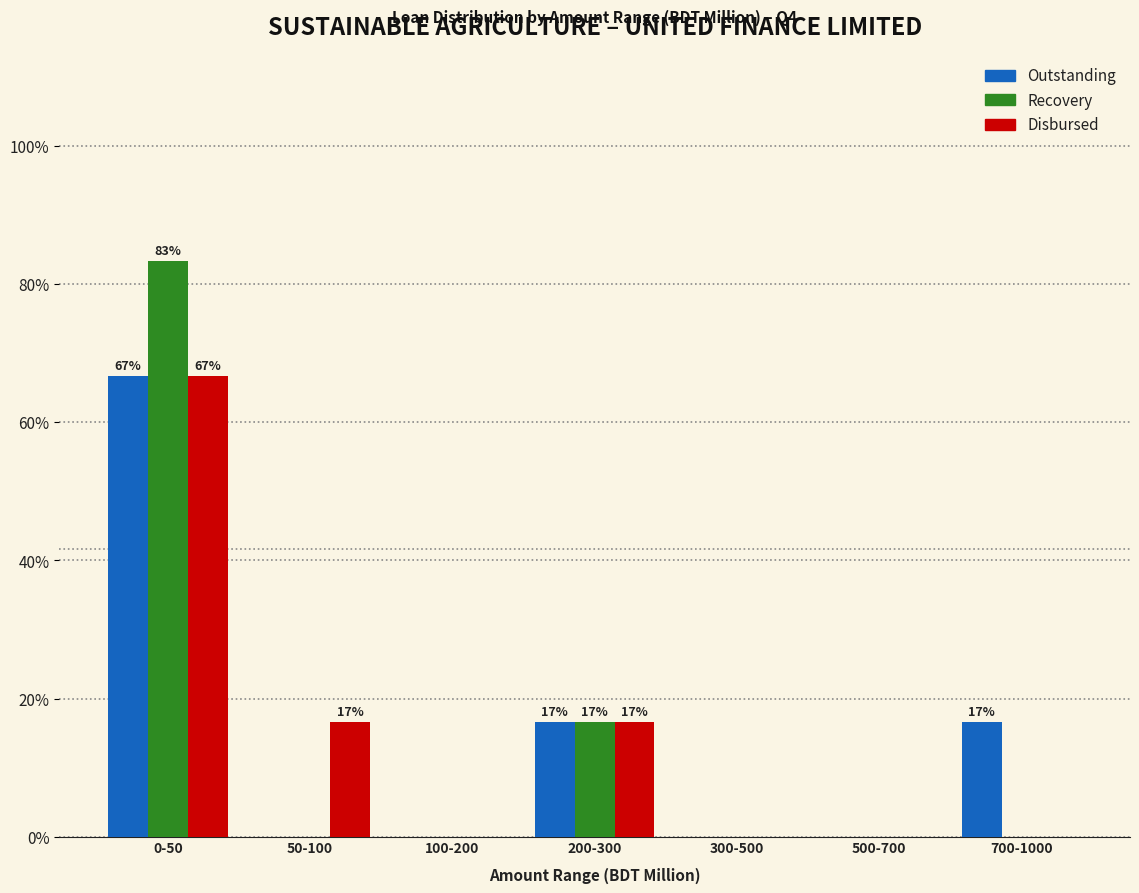

Reading left to right, extract all data points from this chart.

Outstanding: 0-50=66.7	50-100=0.0	100-200=0.0	200-300=16.7	300-500=0.0	500-700=0.0	700-1000=16.7
Recovery: 0-50=83.3	50-100=0.0	100-200=0.0	200-300=16.7	300-500=0.0	500-700=0.0	700-1000=0.0
Disbursed: 0-50=66.7	50-100=16.7	100-200=0.0	200-300=16.7	300-500=0.0	500-700=0.0	700-1000=0.0